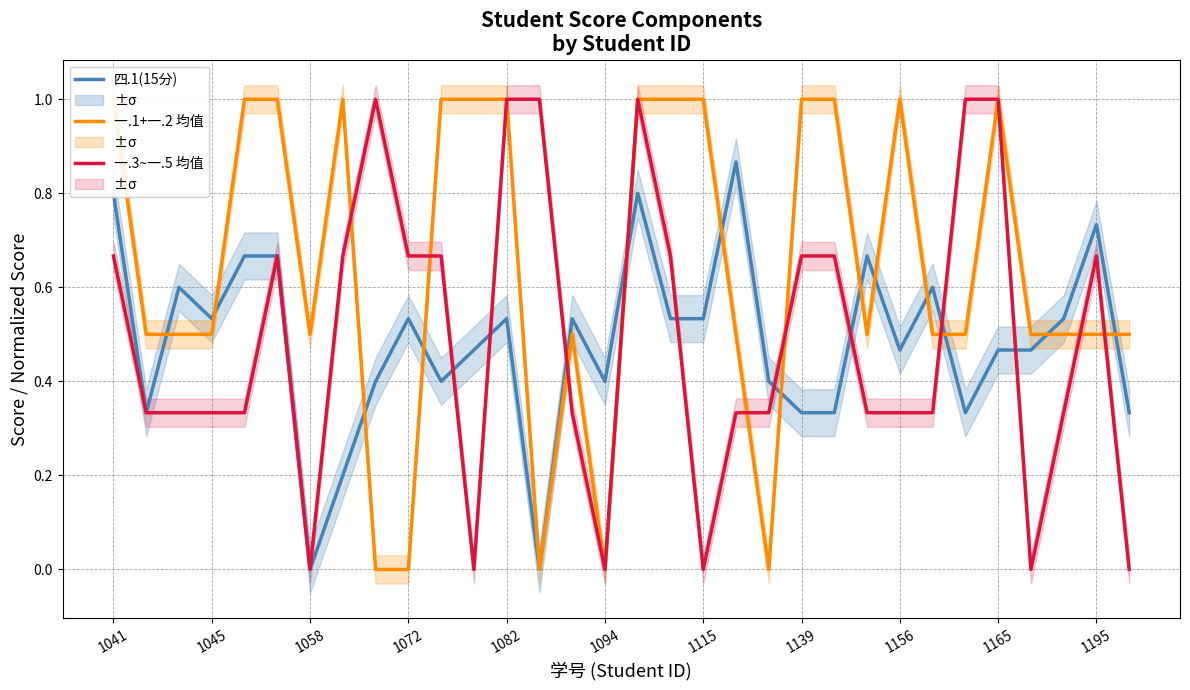

Which series has the widest spread of values?

一.1+一.2 均值